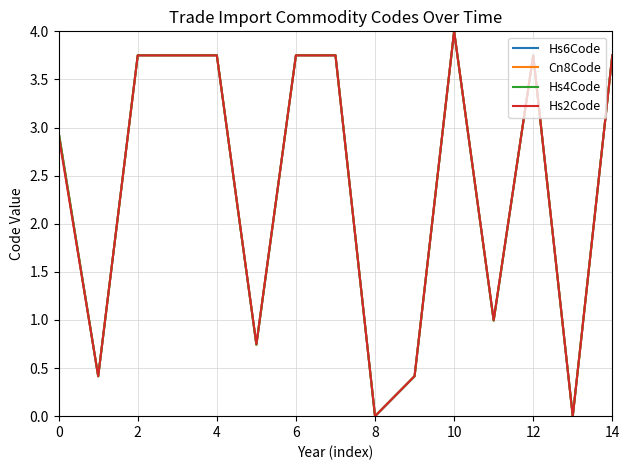

What is the greatest value displayed?

4.0